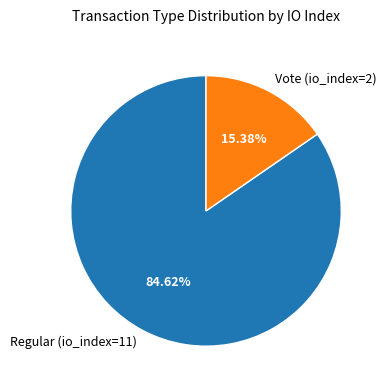

What is the ratio of the value at Regular (io_index=11) to the value at Vote (io_index=2)?

5.5